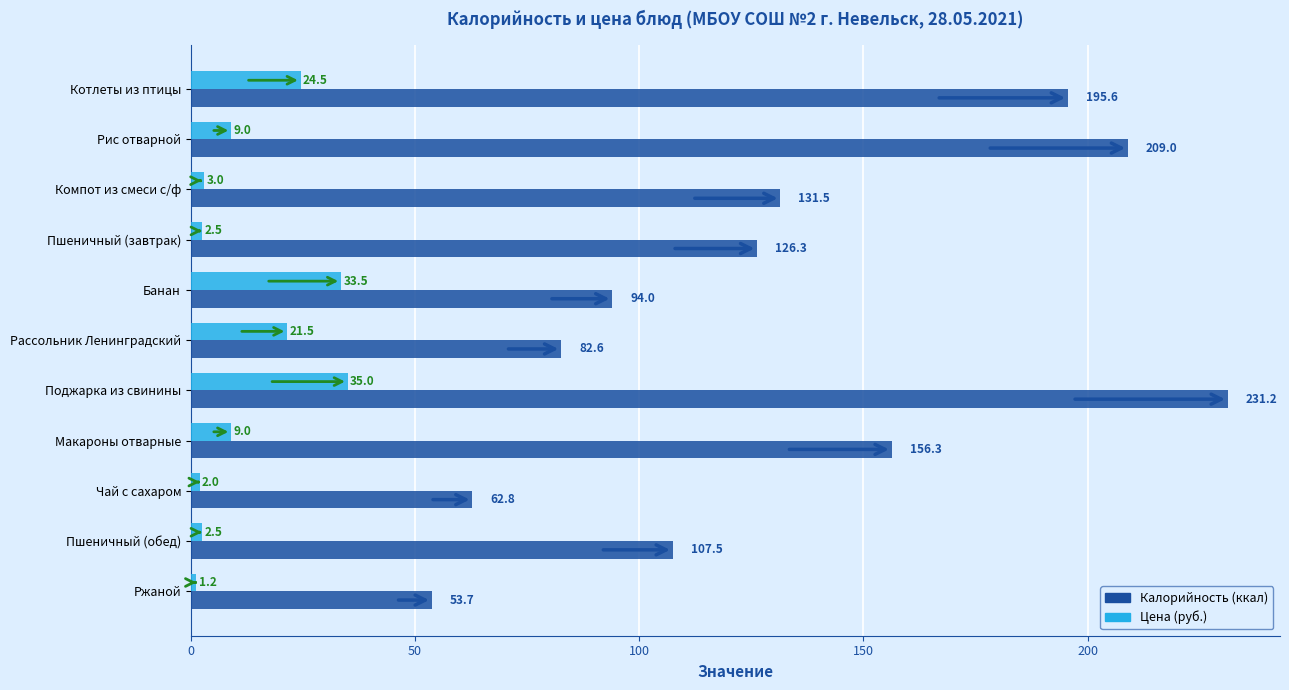

Which label corresponds to the smallest value in the chart?

Ржаной